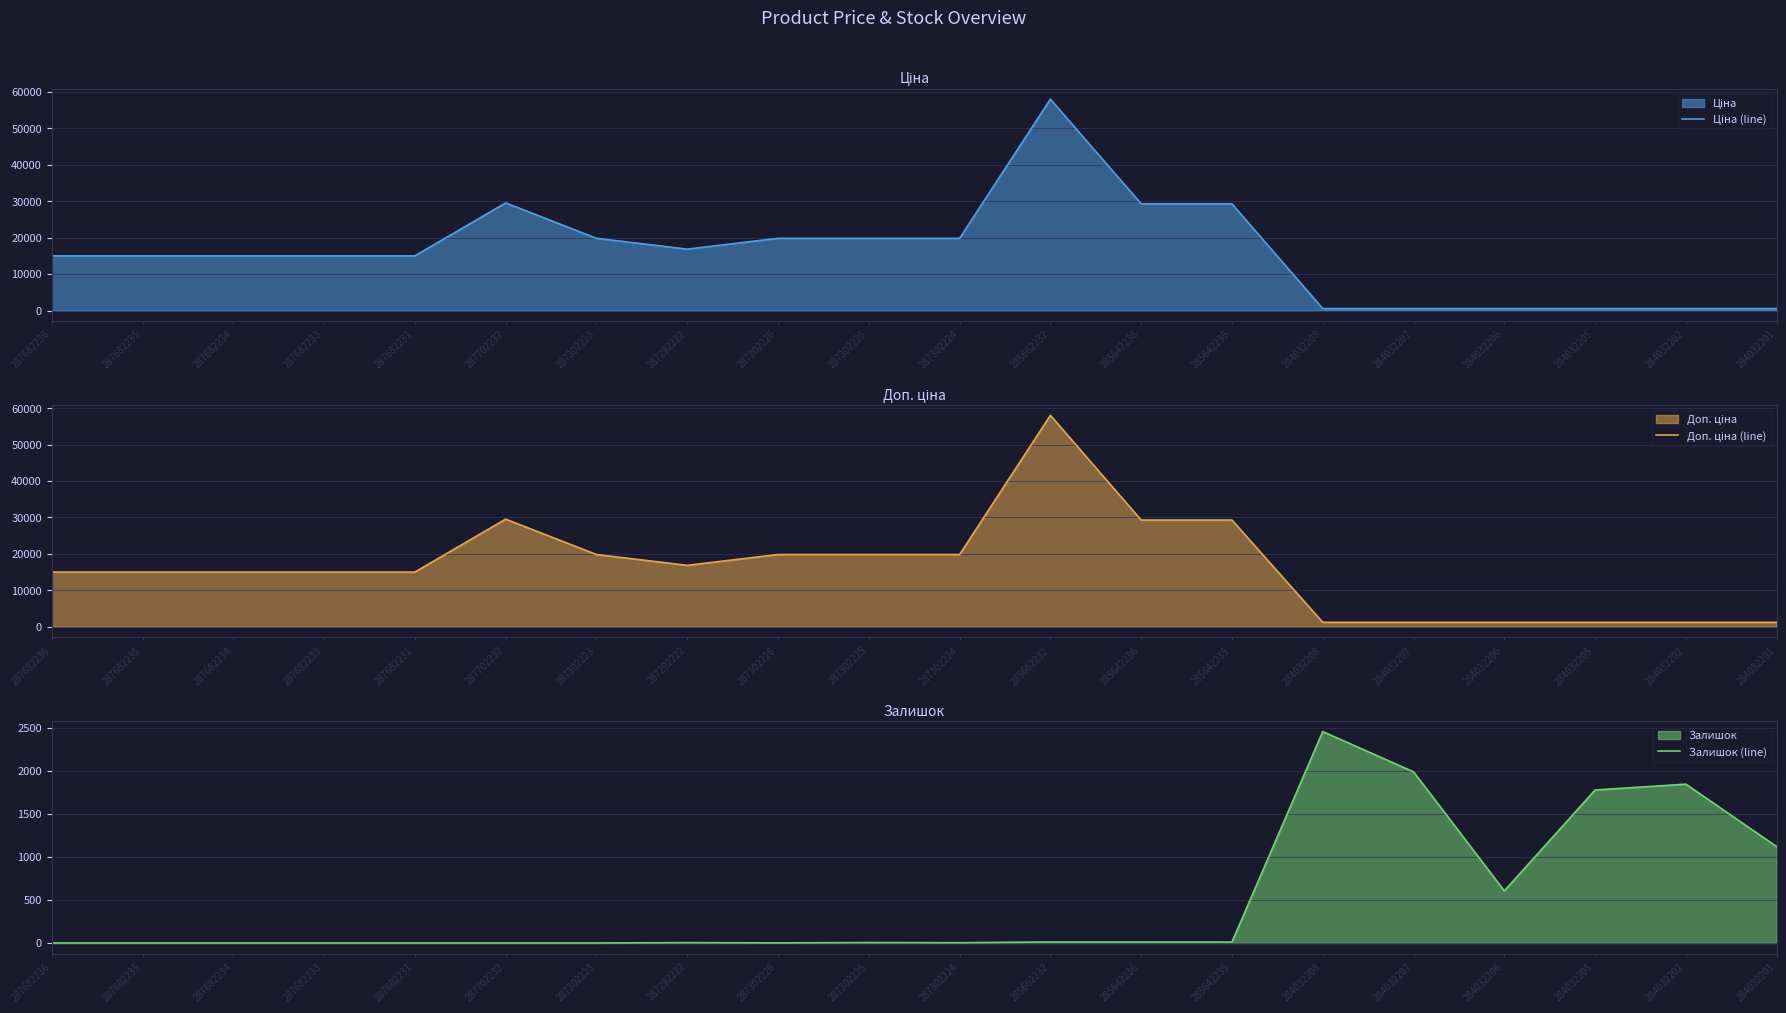

What is the value of the Залишок (line) point at the 13th from the left?

12.0